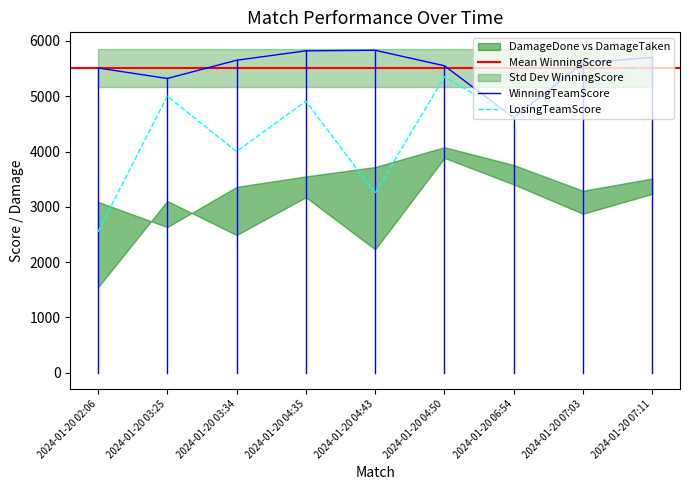

Which series has the largest total across all categories?

WinningTeamScore